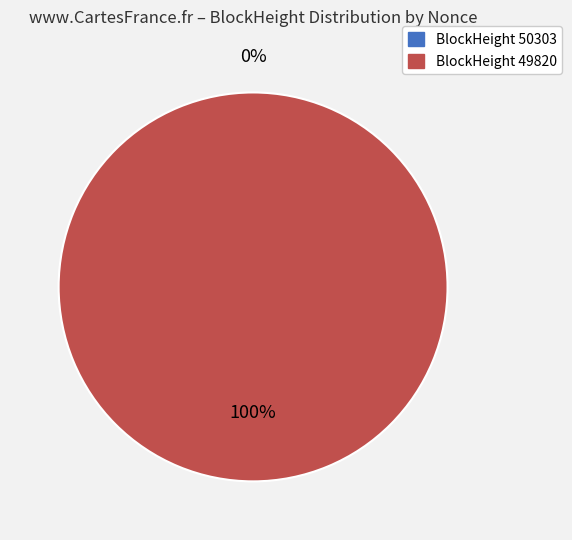

To the nearest percent, what is the difference between the 50303 and 49820 slice percentages?

100%